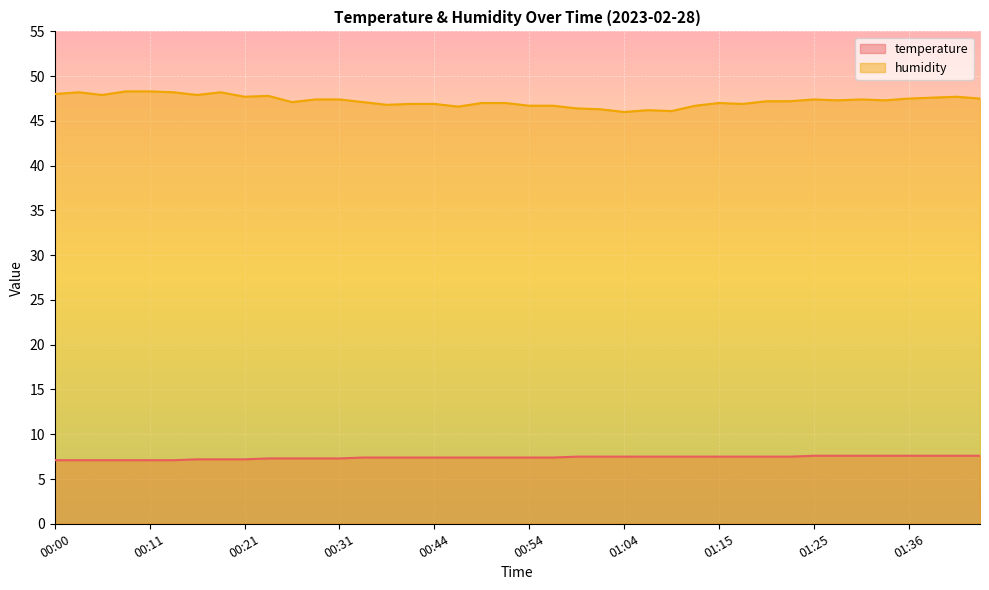

What is the label of the 12th point from the right?

01:15